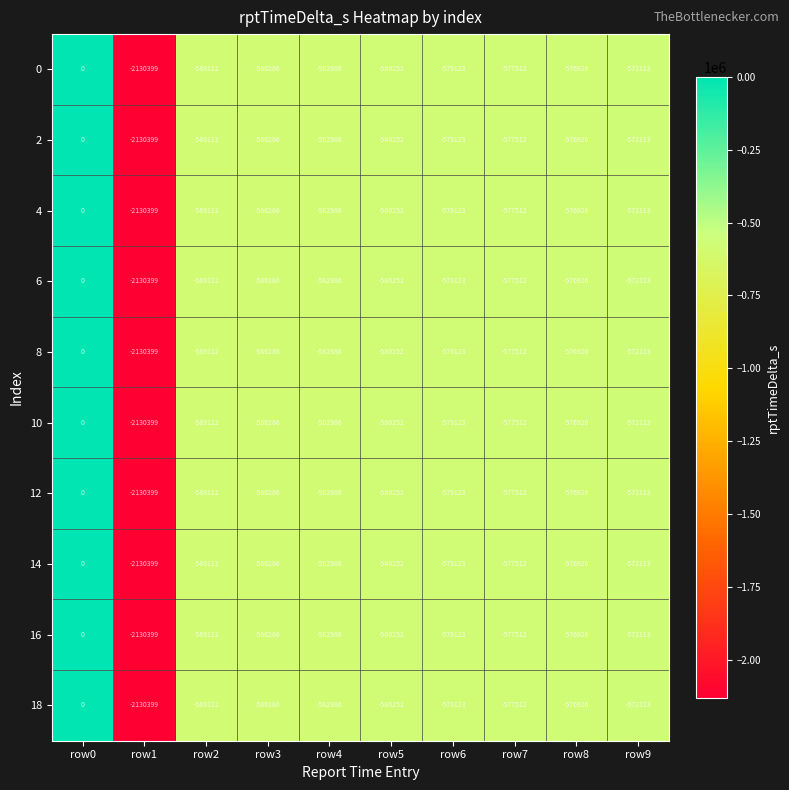

Count the number of categories in the chart.

10